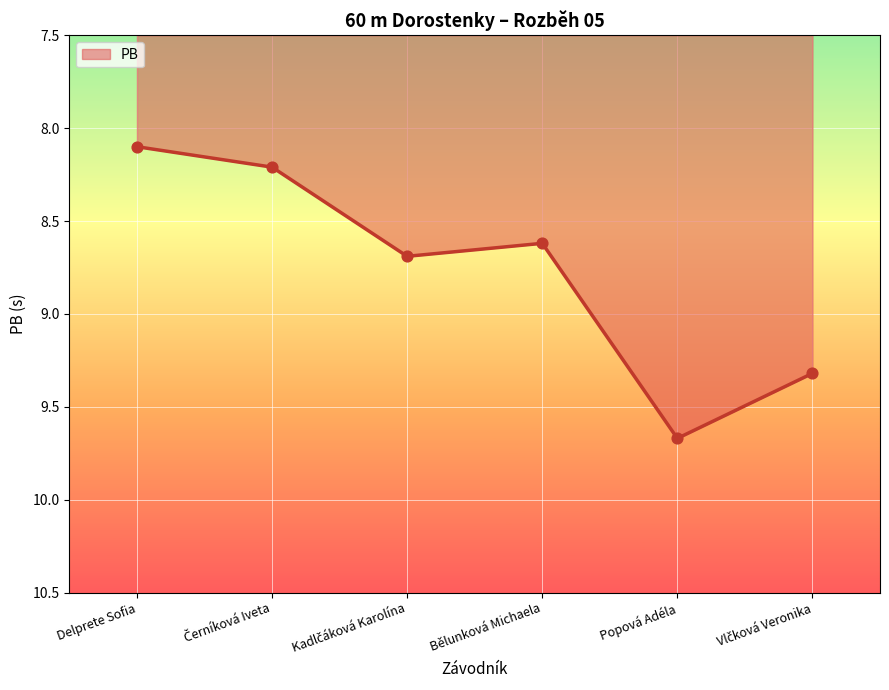

Approximately how many times larger is the value at Popová Adéla compared to Bělunková Michaela?

1.1